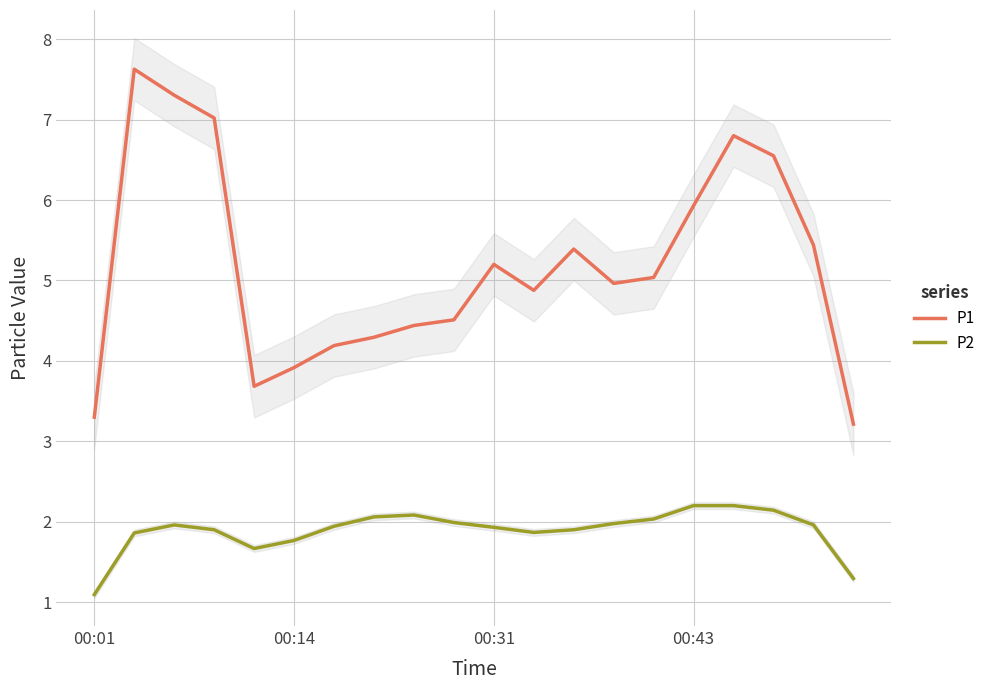

The P1 series shows 0.8 at 00:01. True or false?

False